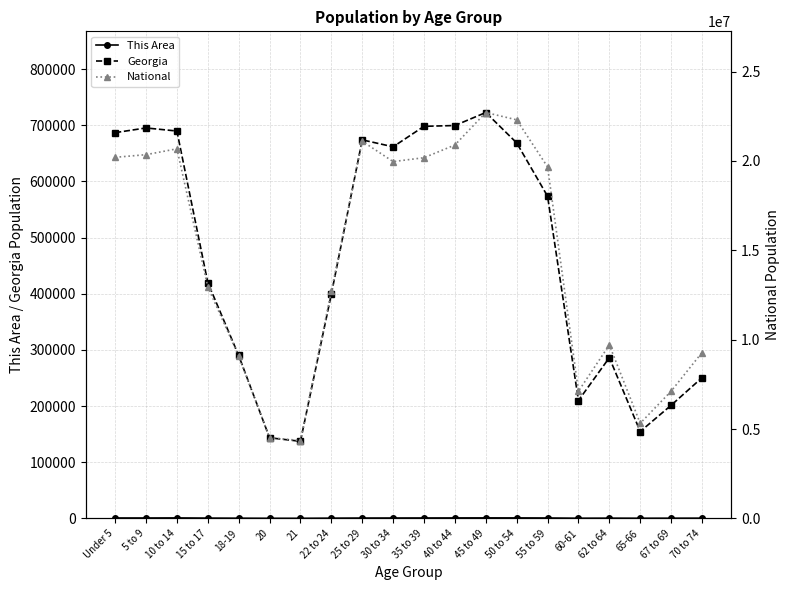

What is the label of the 11th point from the right?

30 to 34